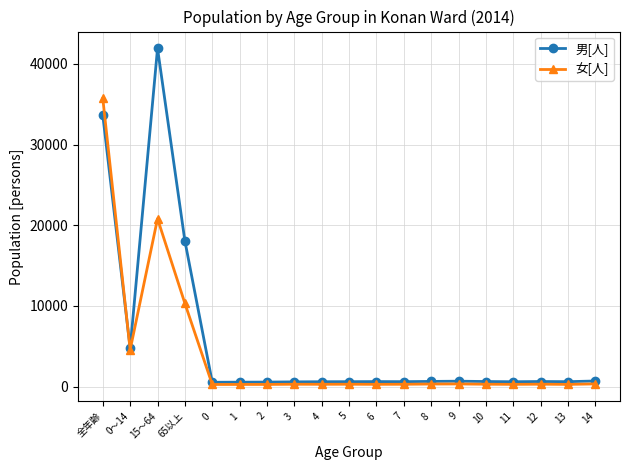

Rank the series by their maximum value, from highest to lowest.

男[人], 女[人]